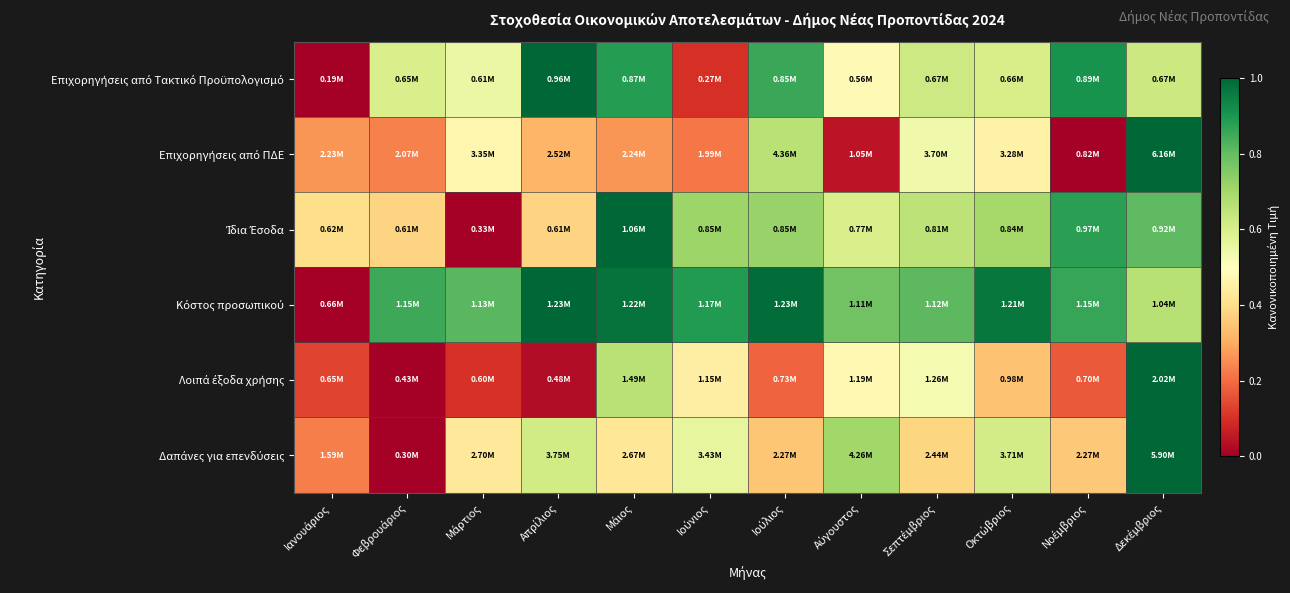

What is the spread (max minus min) of values at Μάρτιος?

0.8